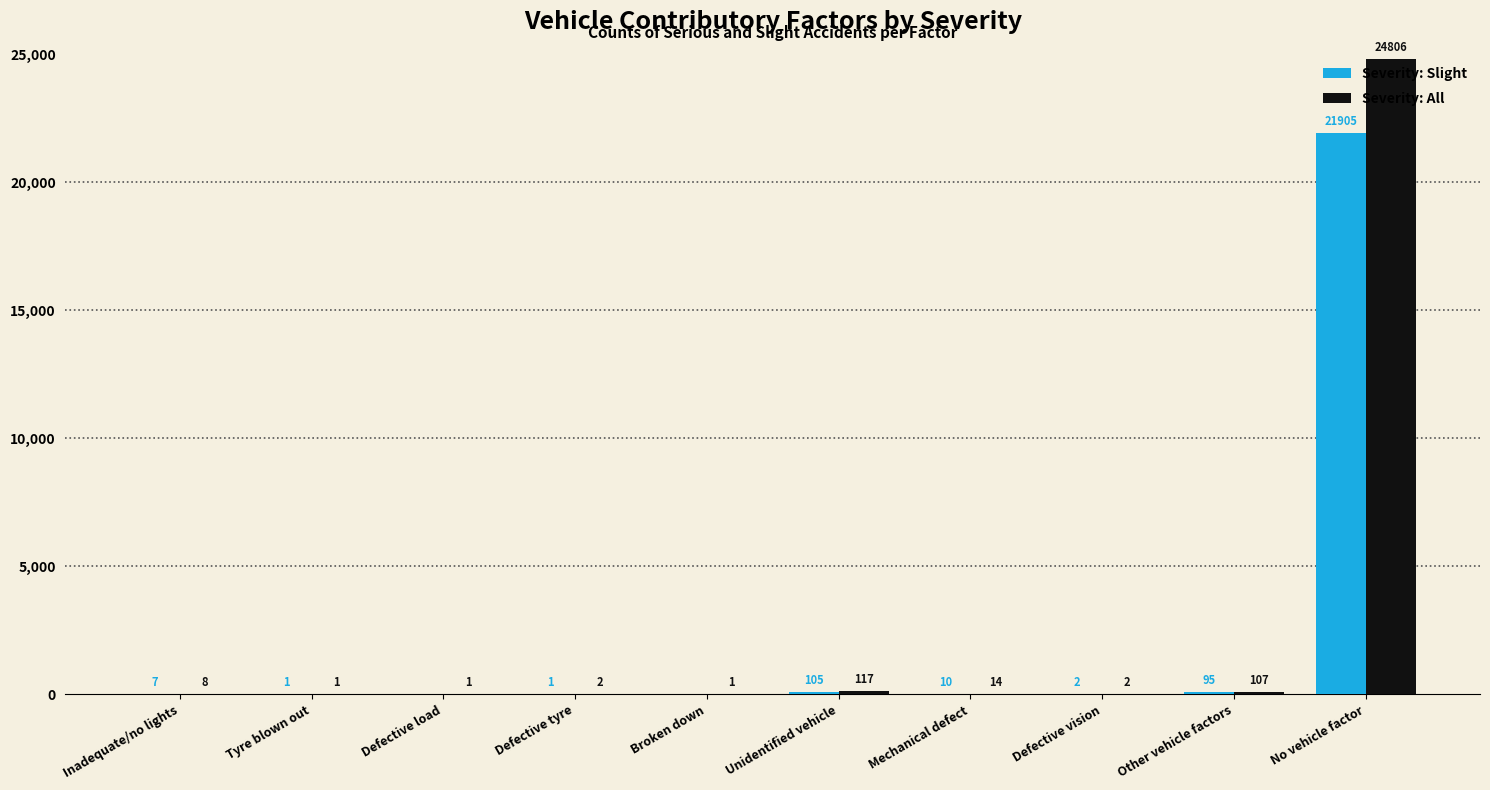

How many distinct data groups are displayed?

2